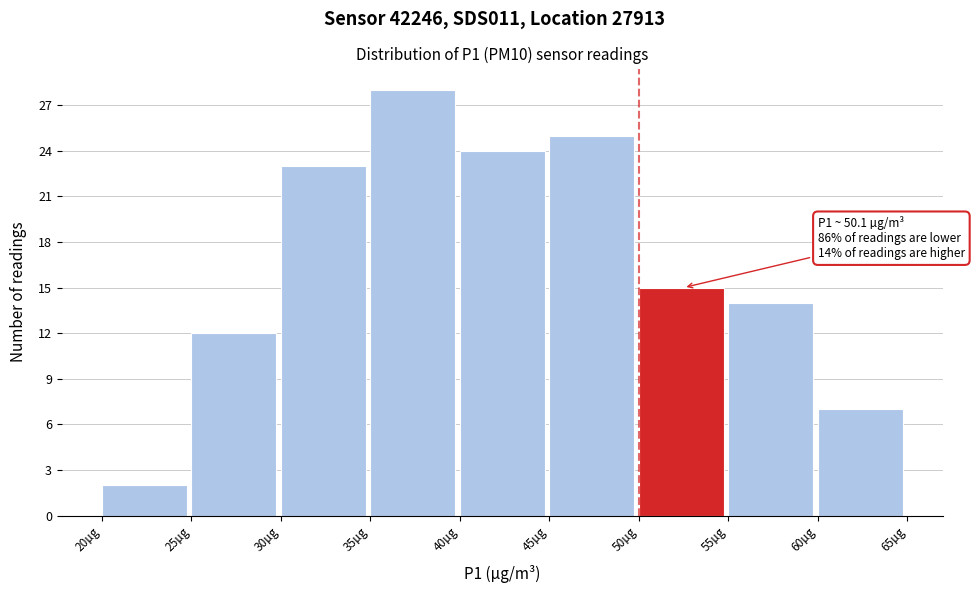

Over which range of the x-axis is the bar tallest?

35 to 40